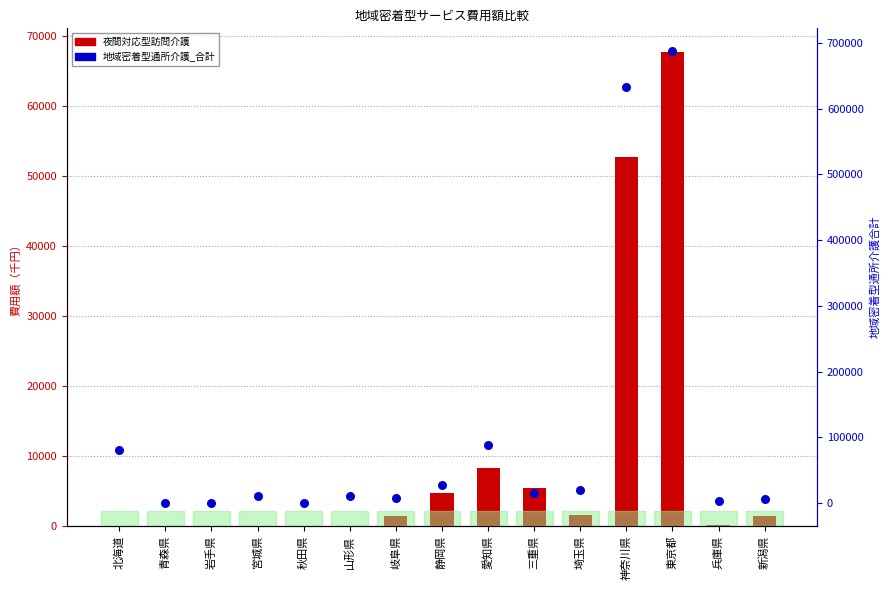

Which series contains the lowest Y value?

夜間対応型訪問介護